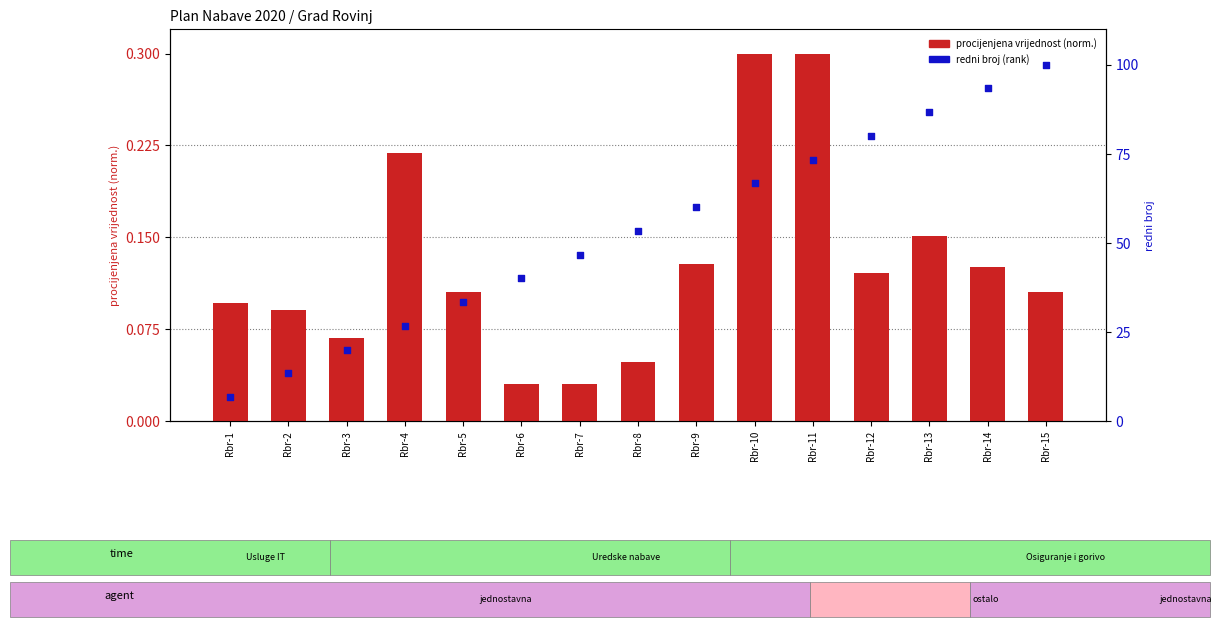

Which series has the largest Y range (max minus min)?

redni broj (rank)